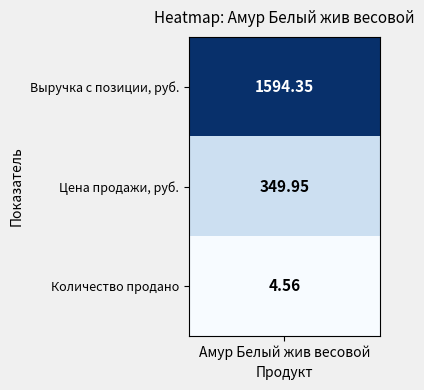

What is the ratio of the value at 0 to the value at 1?

4.6